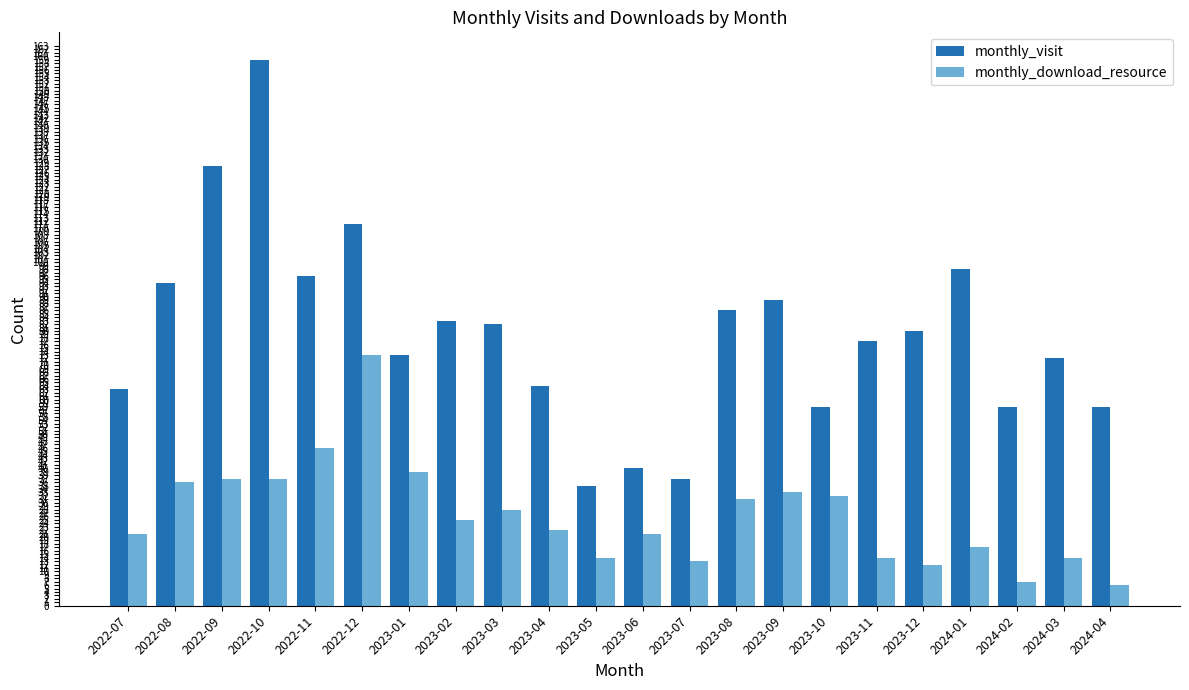

Reading left to right, transcribe all the data shown in this chart.

monthly_visit: 63	94	128	159	96	111	73	83	82	64	35	40	37	86	89	58	77	80	98	58	72	58
monthly_download_resource: 21	36	37	37	46	73	39	25	28	22	14	21	13	31	33	32	14	12	17	7	14	6